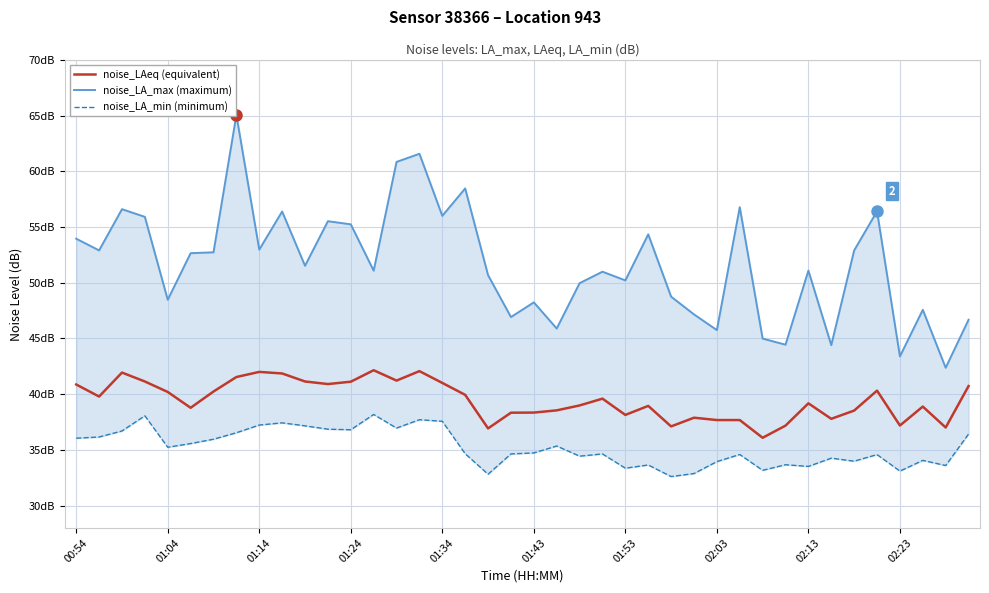

How many interior local valleys does the noise_LAeq series have?

11